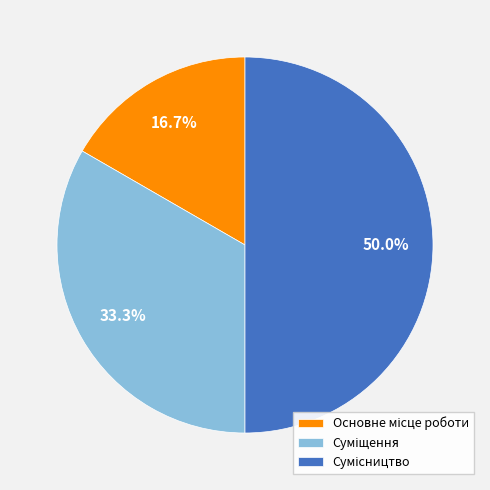

True or false: Сумісництво accounts for 55% of the total.

False